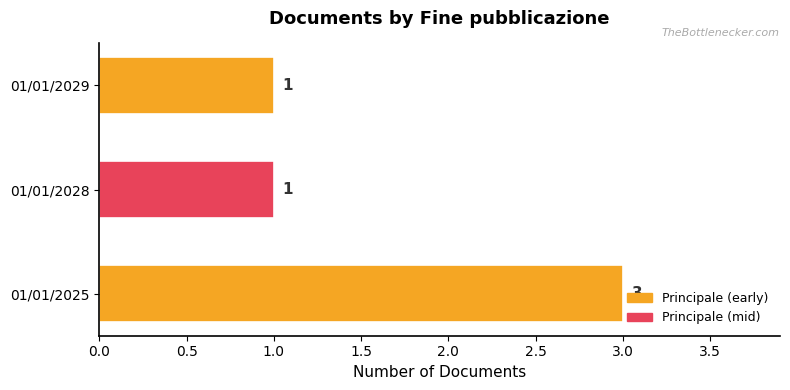

How many values are between 1 and 3?

3